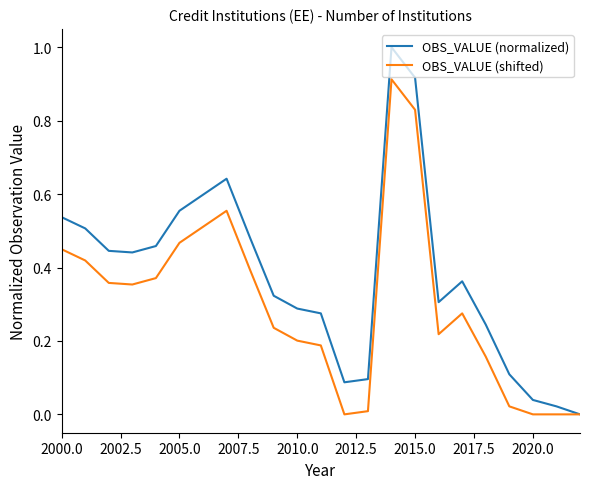

What is the difference between the maximum and second lowest values in the OBS_VALUE (normalized) series?

1.0